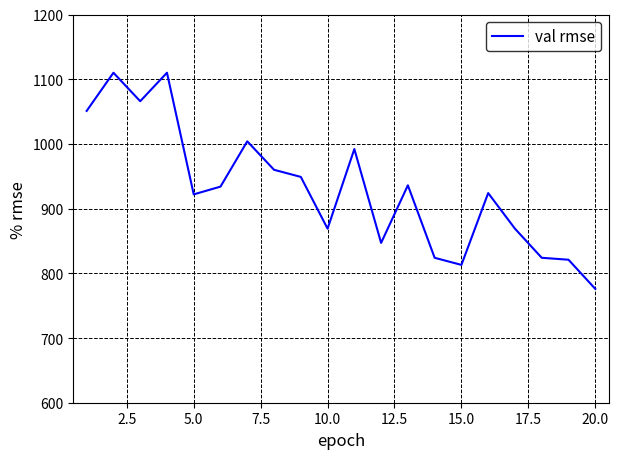

What is the difference between the maximum and minimum values?

334